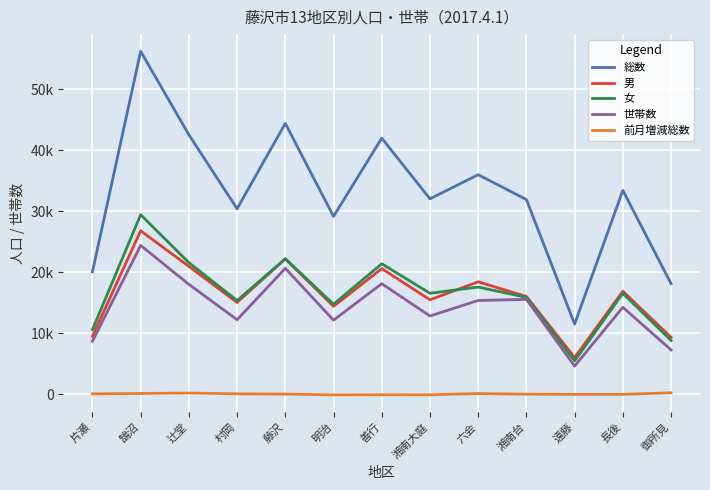

What is the value of the 男 point at the 6th from the left?

14399